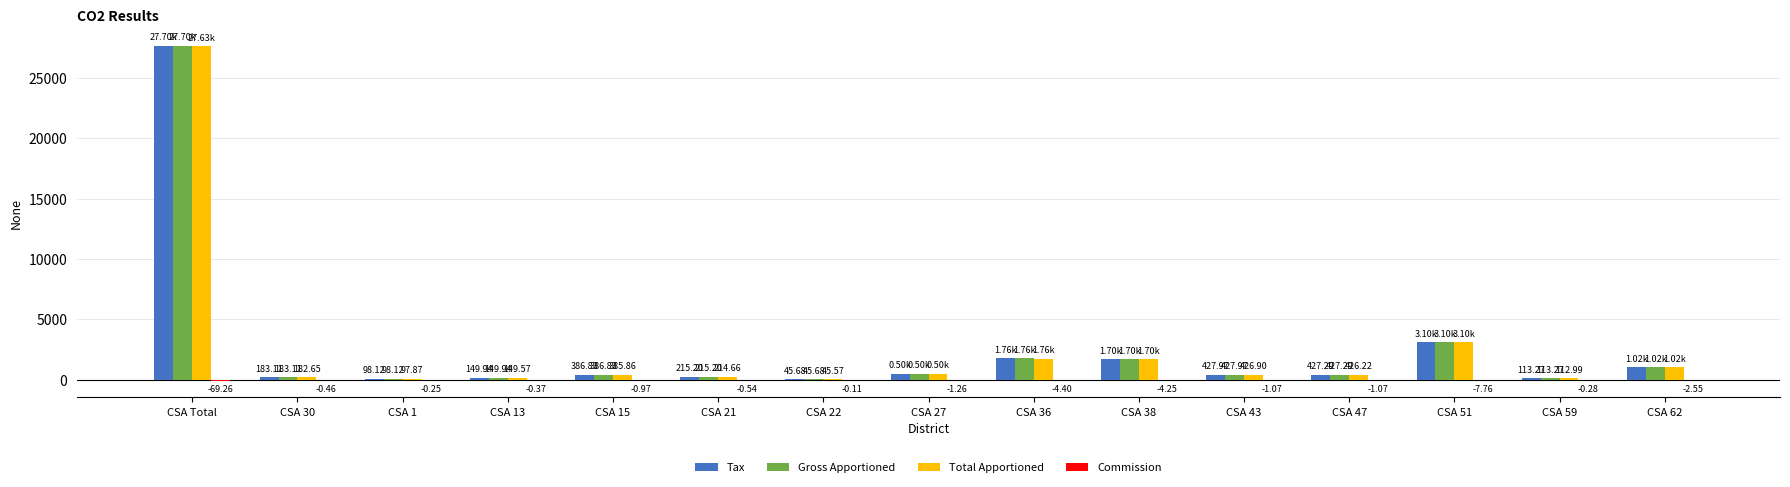

At which label does Tax first exceed 427?

CSA Total